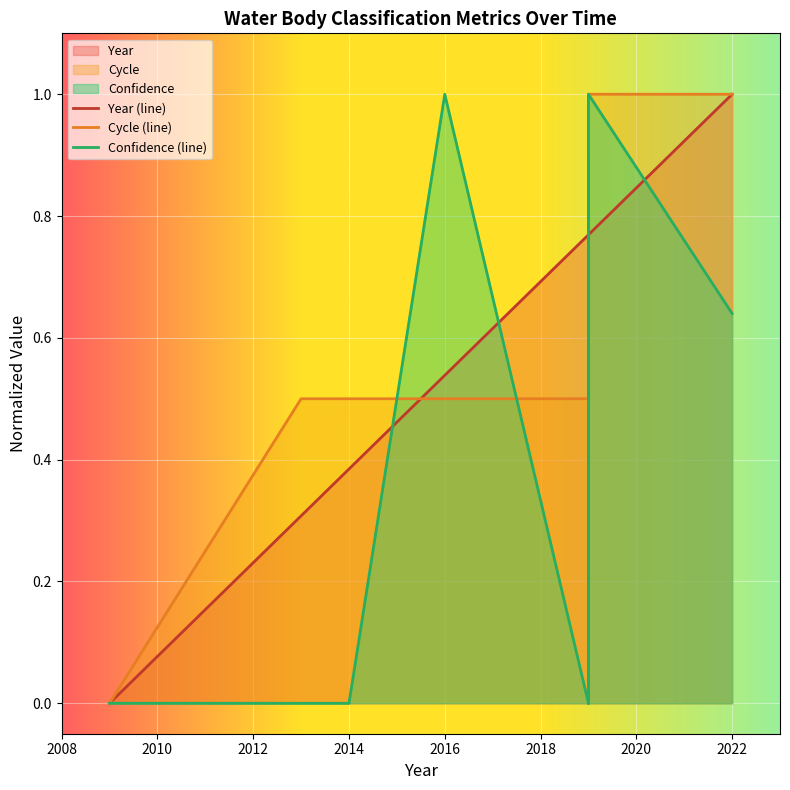

What is the difference between the highest and lowest values at 2016?

0.5